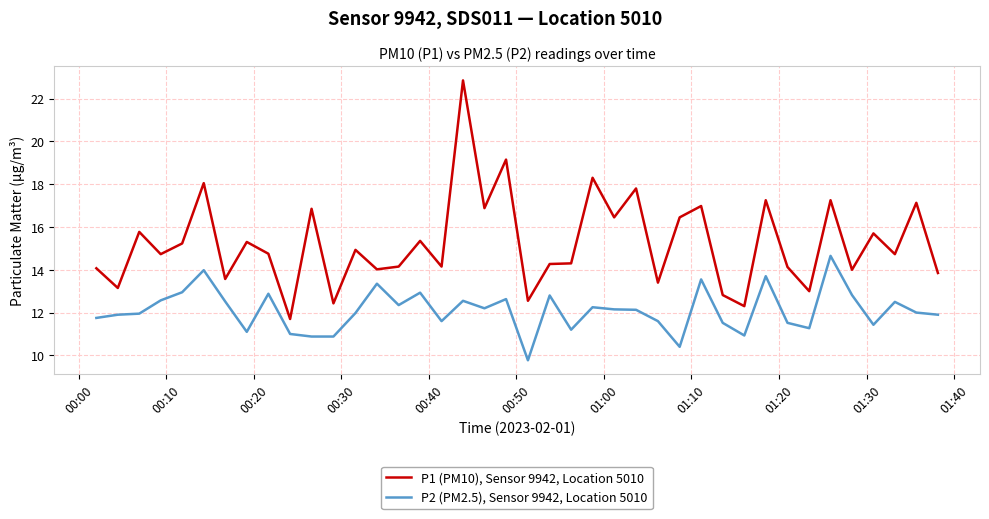

Which series has the largest total across all categories?

P1 (PM10), Sensor 9942, Location 5010